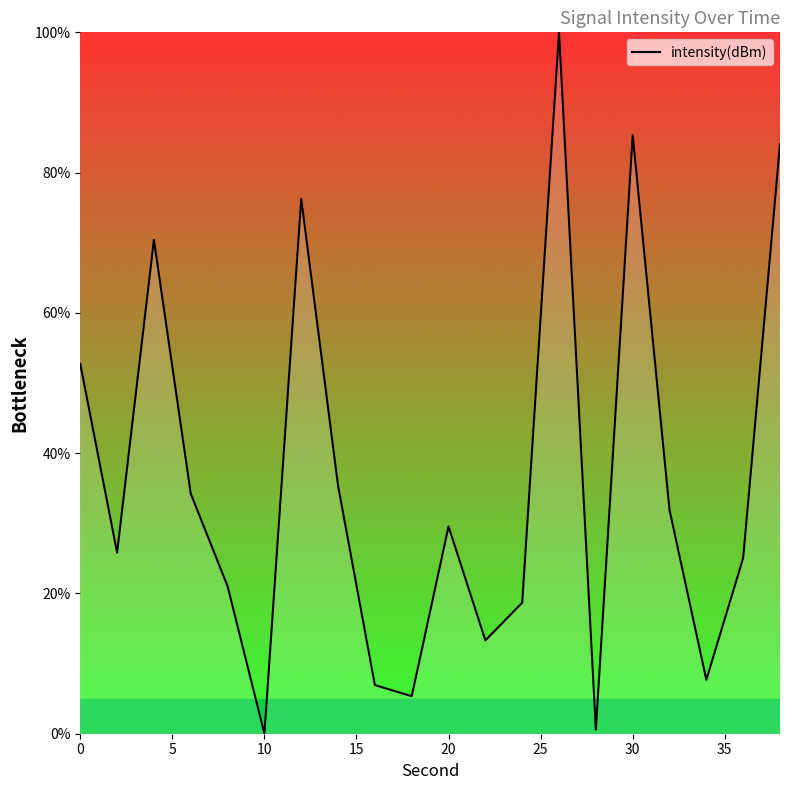

How many values are above zero?

19